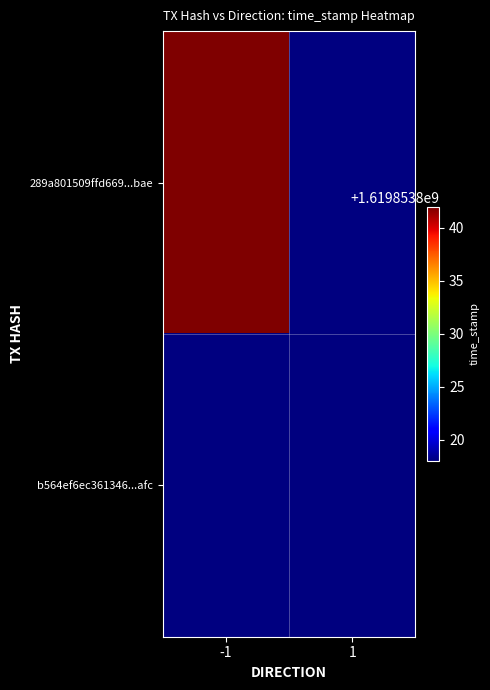

Reading left to right, extract all data points from this chart.

289a801509ffd669a6cb25cde3126c998255bae: 1619853842	0
b564ef6ec361346afc3ef5d19f8f2c66654762d: 0	1619853818